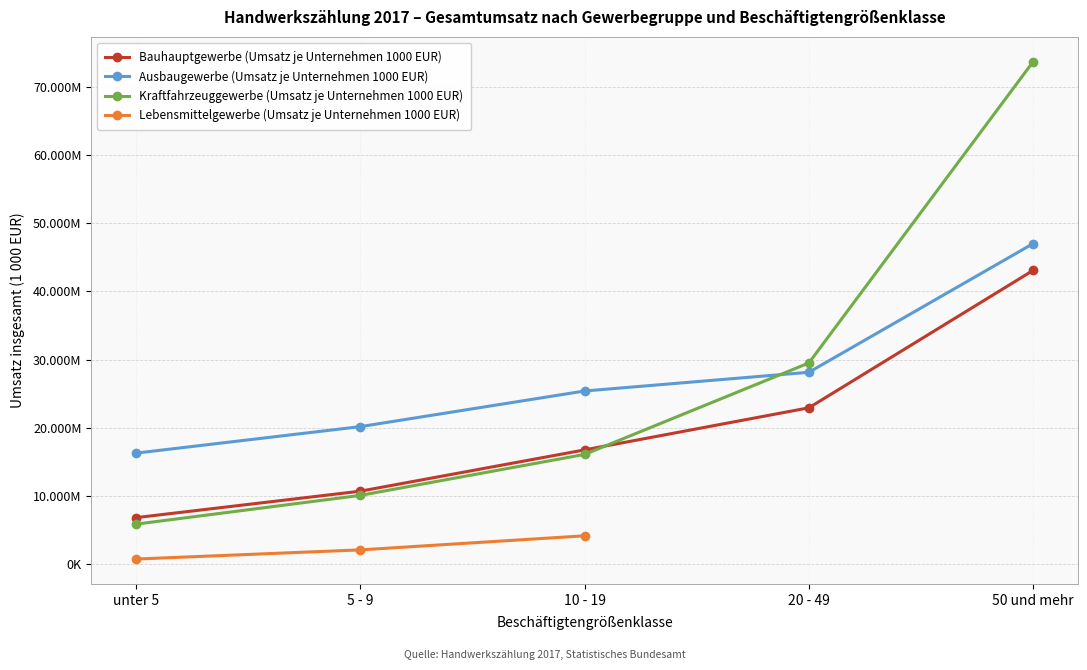

Which series has the largest total across all categories?

Ausbaugewerbe (Umsatz je Unternehmen 1000 EUR)